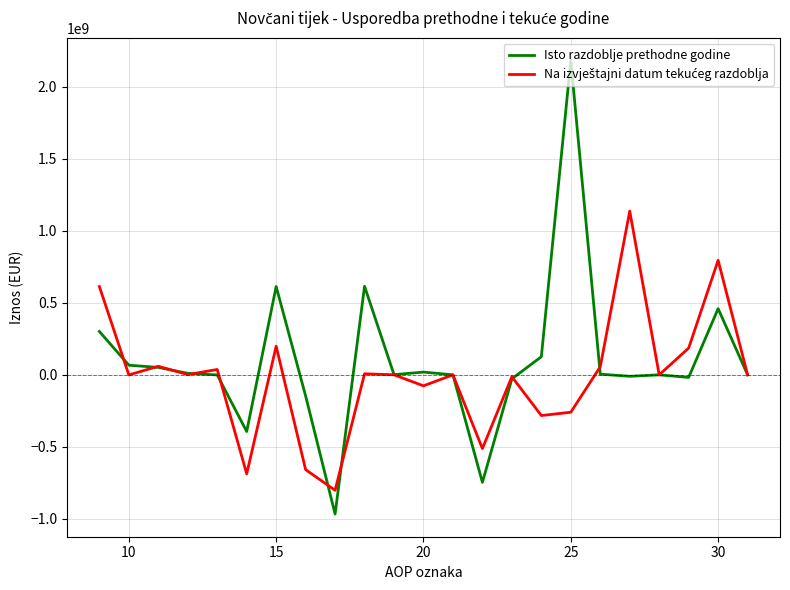

What is the smallest value displayed?

-967161186